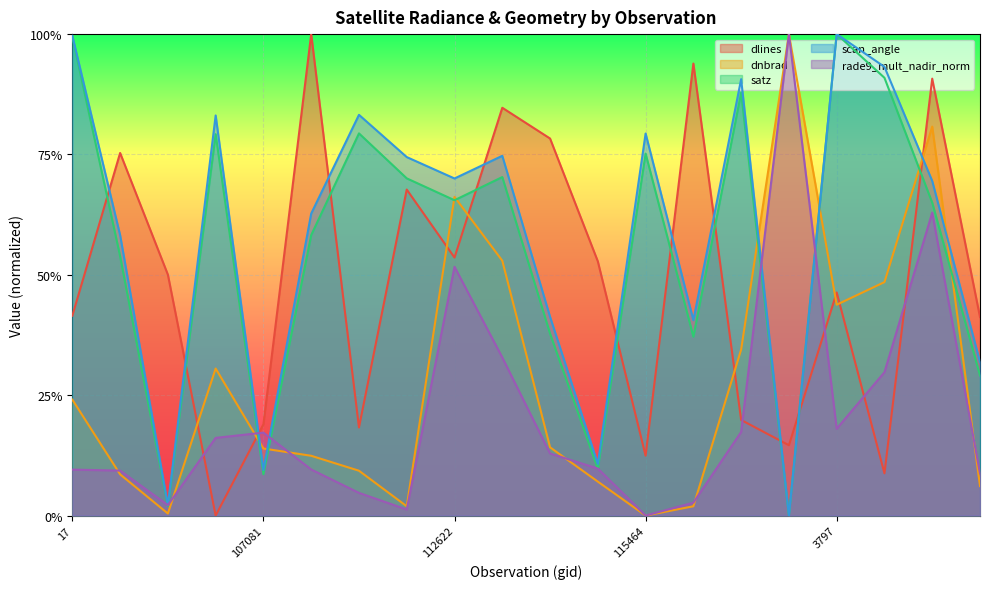

How many data points in scan_angle are above 0?

19